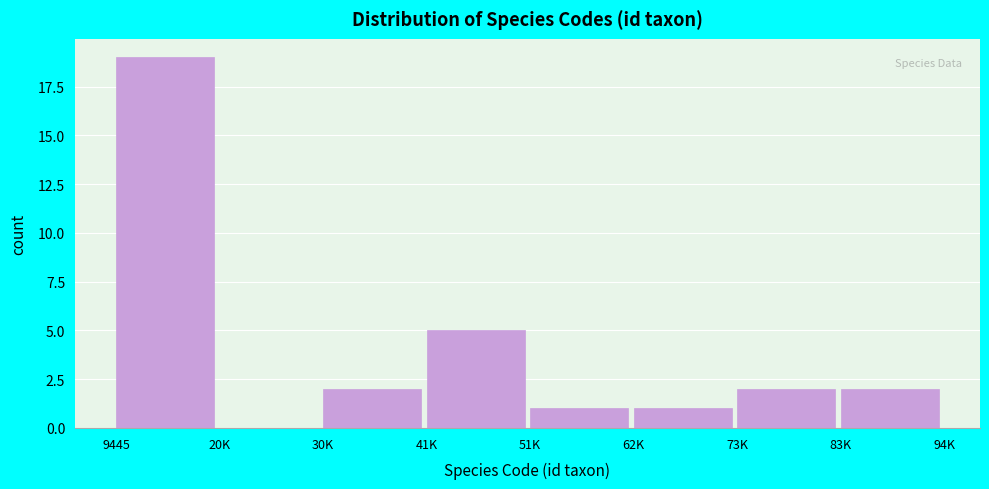

What is the maximum value shown in the chart?

19